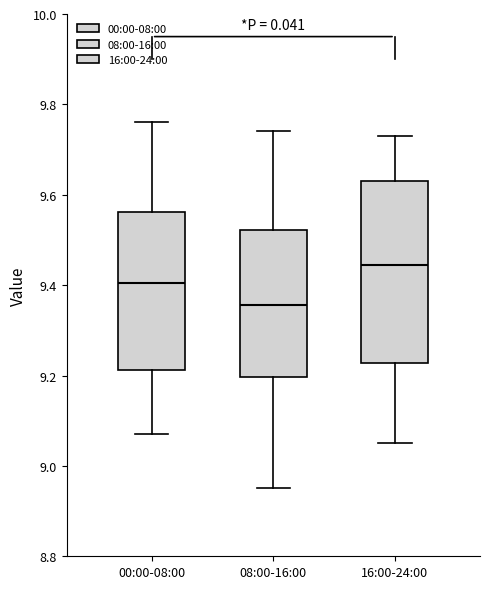

Reading left to right, read every box against the y-axis: the position of its median line, the range the box covers, and the ends of its whiskers. The values are not printed on the chart, so give them approximately, as read against the axis.

00:00-08:00: median 9.40, box 9.22 to 9.56, whiskers 9.08 to 9.76
08:00-16:00: median 9.36, box 9.20 to 9.52, whiskers 8.96 to 9.74
16:00-24:00: median 9.44, box 9.22 to 9.64, whiskers 9.06 to 9.74